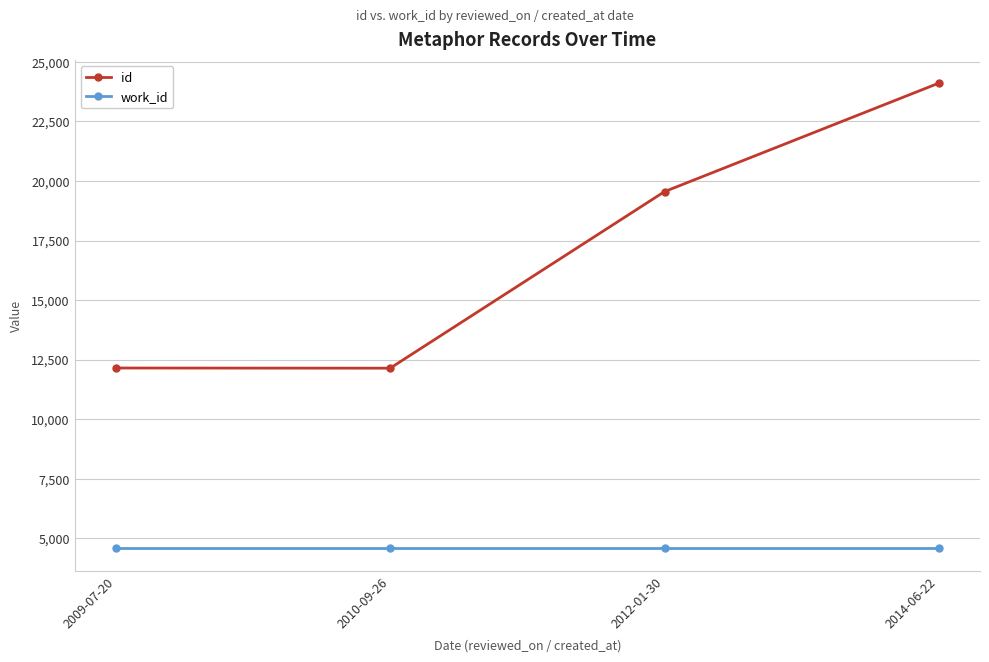

Where is id nearest to the value 18123?

2012-01-30